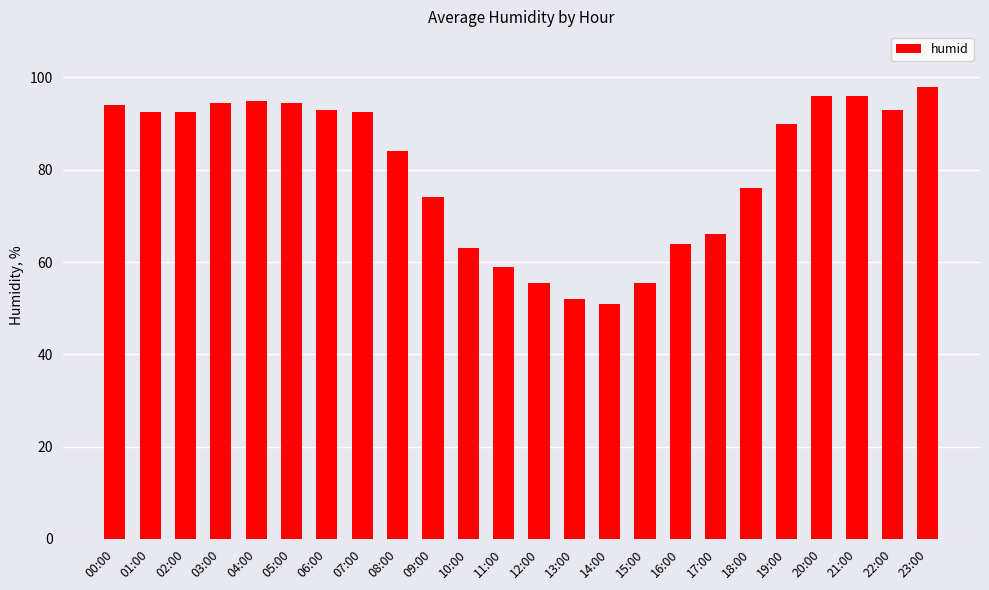

What is the sum of all values?

1921.5